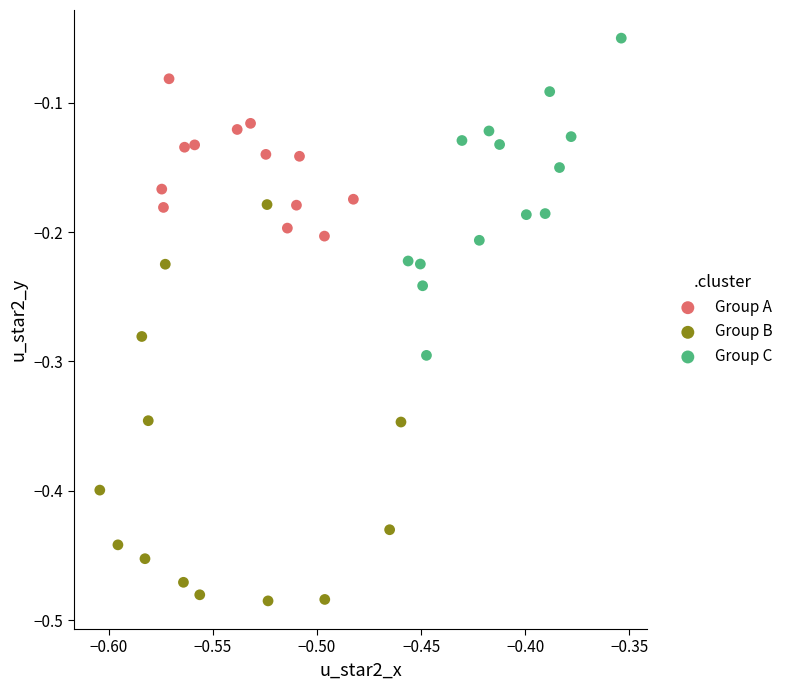

Which series contains the highest Y value?

Group C